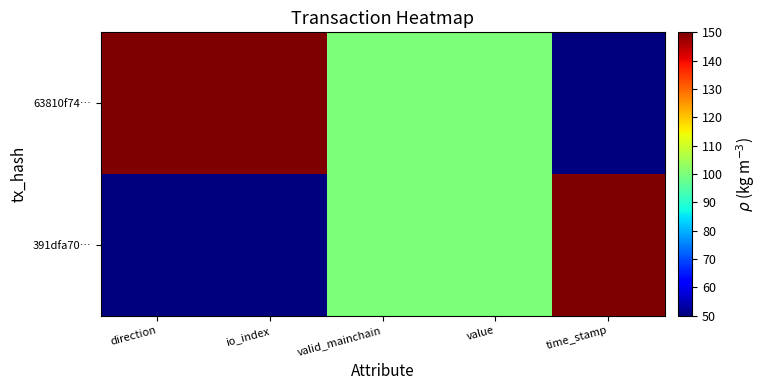

At which category is the sum across all series the highest?

direction